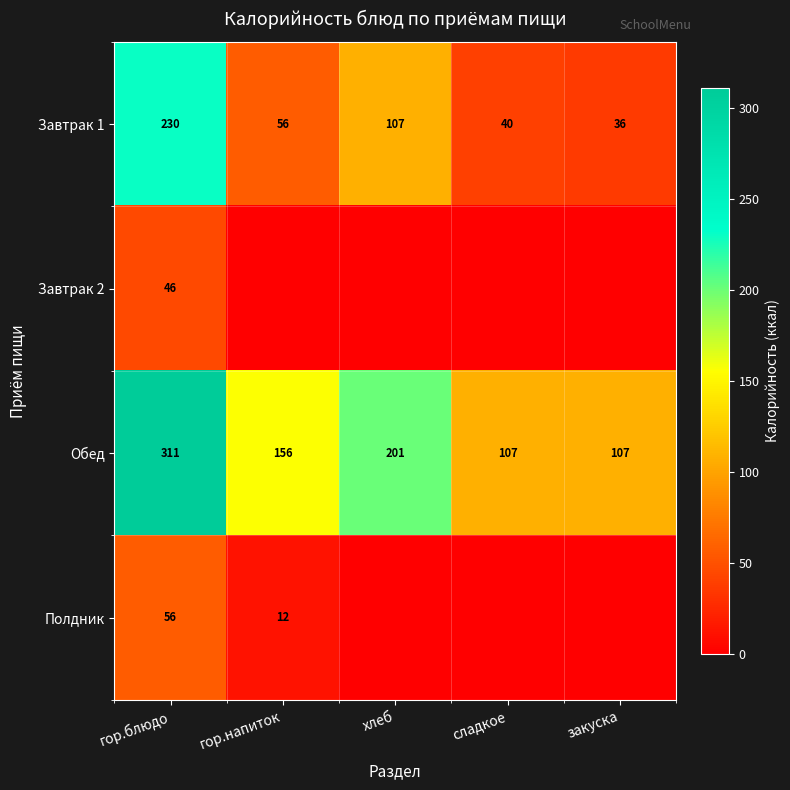

Count the number of data series in this chart.

4